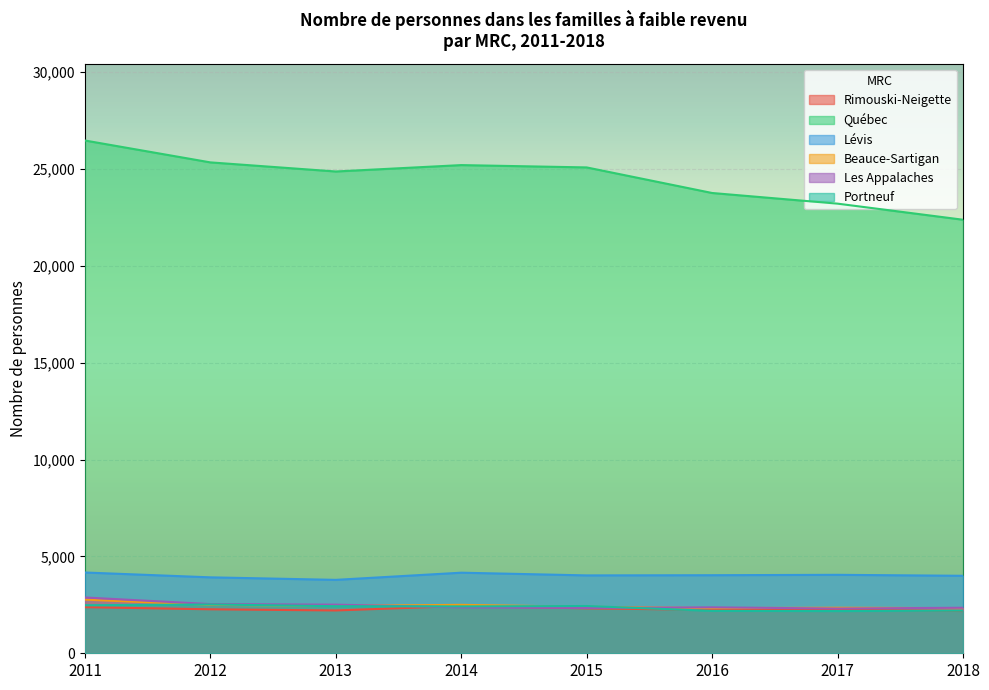

Which category has the highest value in the Québec series?

2011